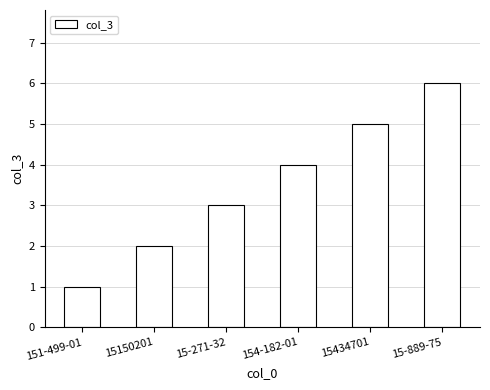

True or false: the data shows 1 at 151-499-01.

True